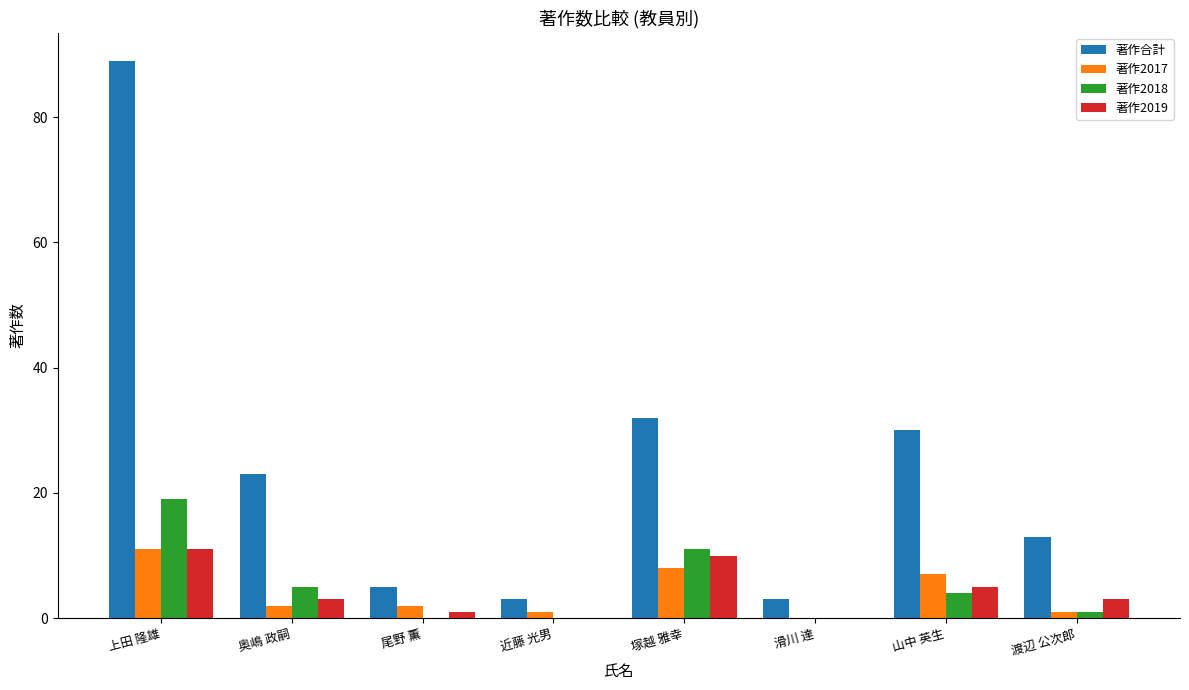

What are all the series names shown in the legend?

著作合計, 著作2017, 著作2018, 著作2019